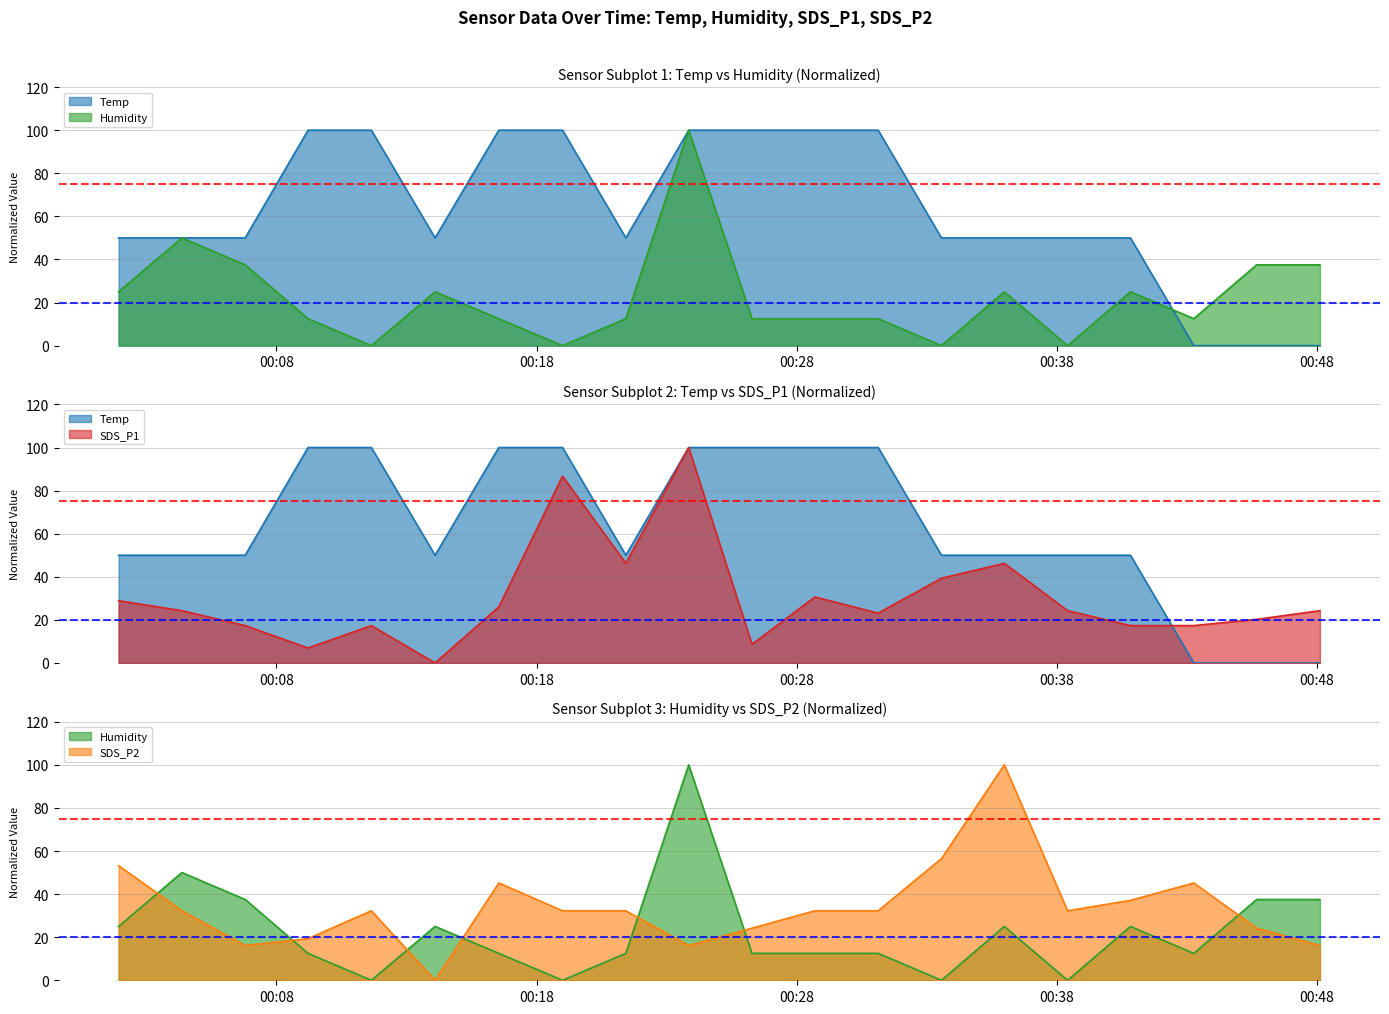

At which category is the sum across all series the highest?

2021/05/11 00:23:51